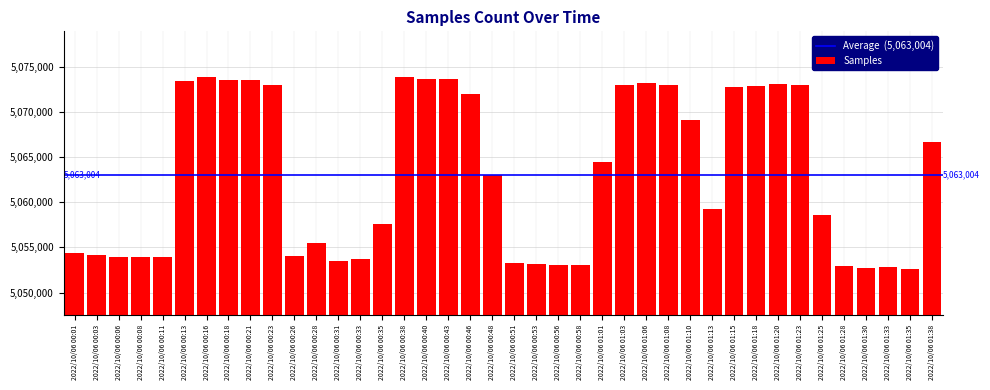

What is the ratio of the value at 2022/10/06 00:13 to the value at 2022/10/06 01:25?

1.0